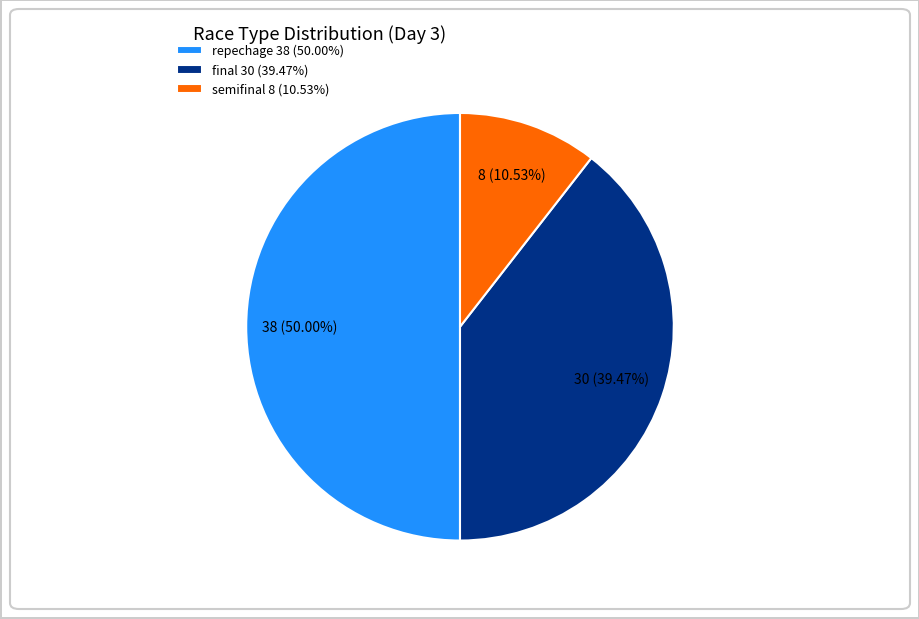

Which slice is the largest?

repechage 38 (50.00%)